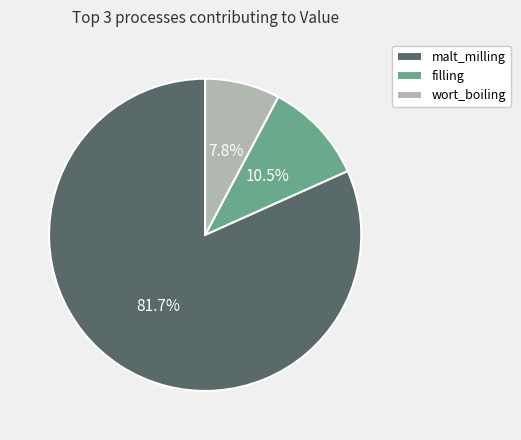

To the nearest percent, what portion does malt_milling represent?

82%